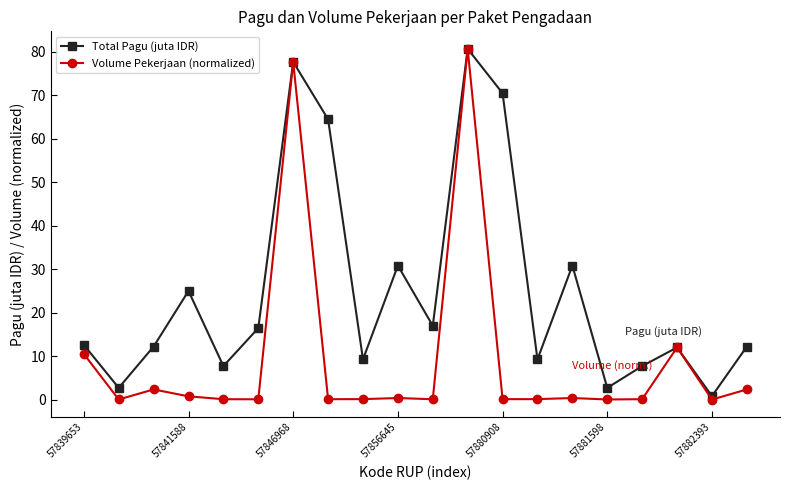

Which series has the widest spread of values?

Volume Pekerjaan (normalized)